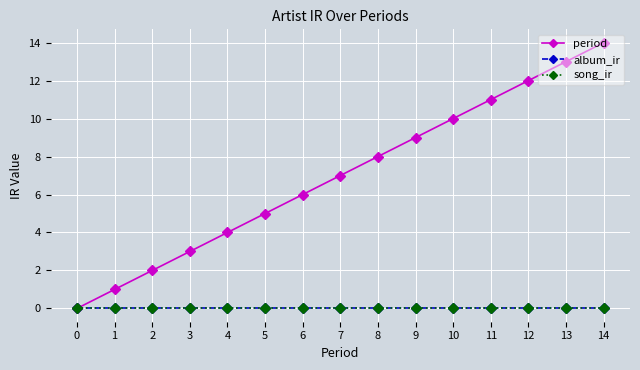

What is the difference between the maximum and second lowest values in the period series?

13